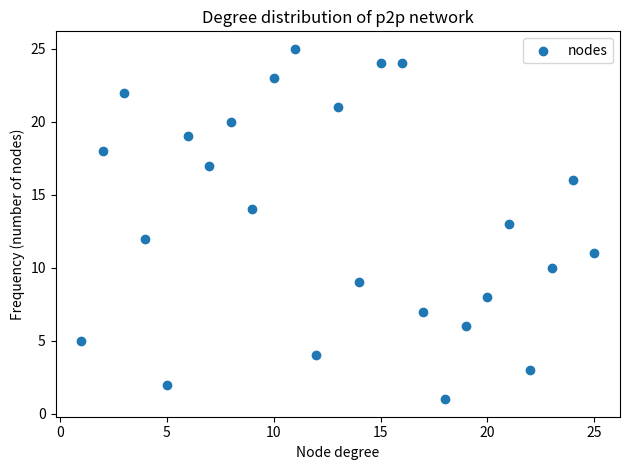

What is the range of Y values (max minus min)?

24